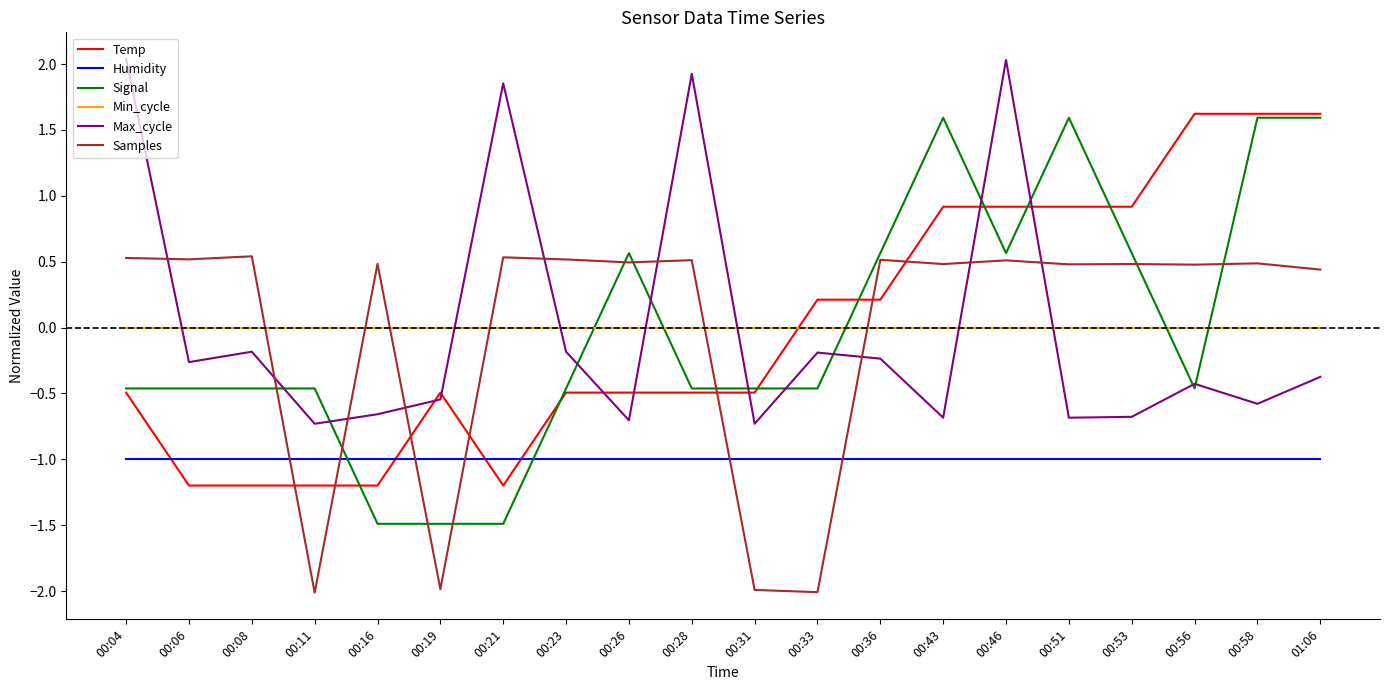

The Humidity series shows -1.7 at 00:11. True or false?

False